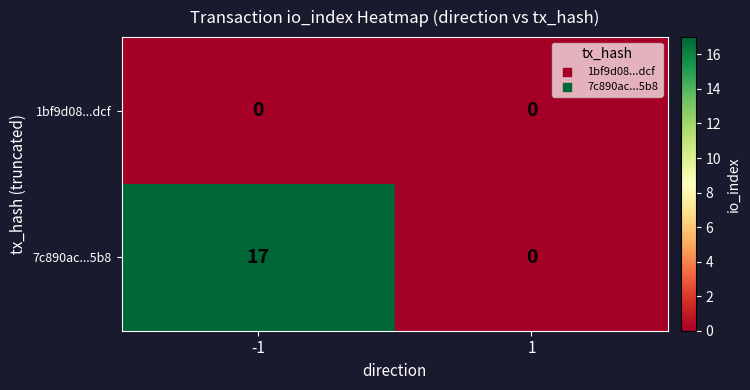

At how many categories does at least one series exceed 9?

1